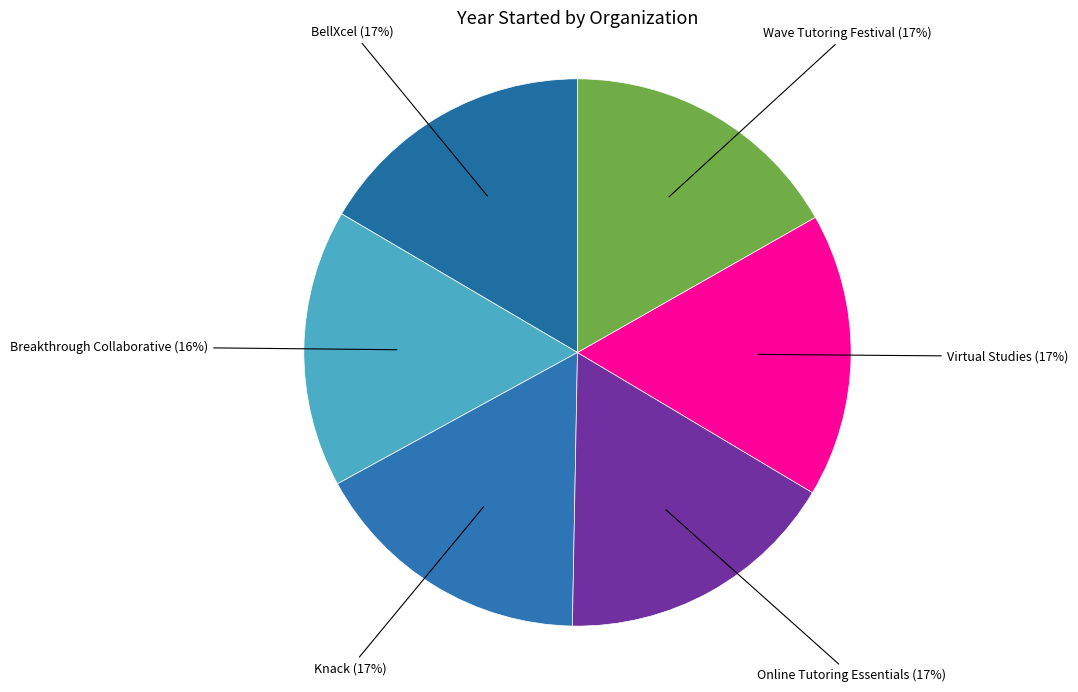

Is there any slice that represents more than half of the pie?

No